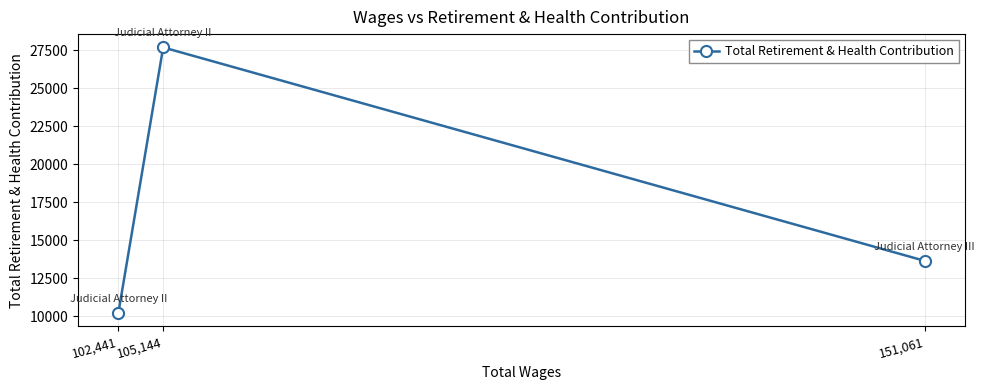

What is the change in value from 151,061 to 105,144?

+14022